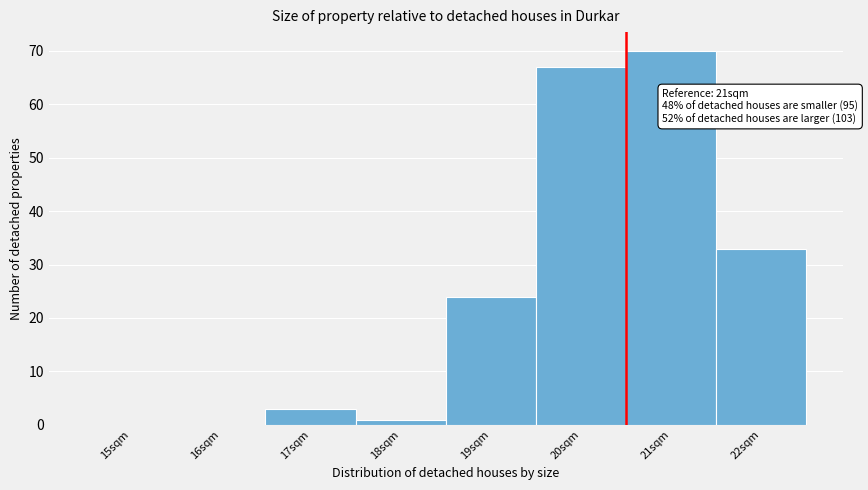

Reading left to right, transcribe all the data shown in this chart.

15sqm=0	16sqm=0	17sqm=3	18sqm=1	19sqm=24	20sqm=67	21sqm=70	22sqm=33